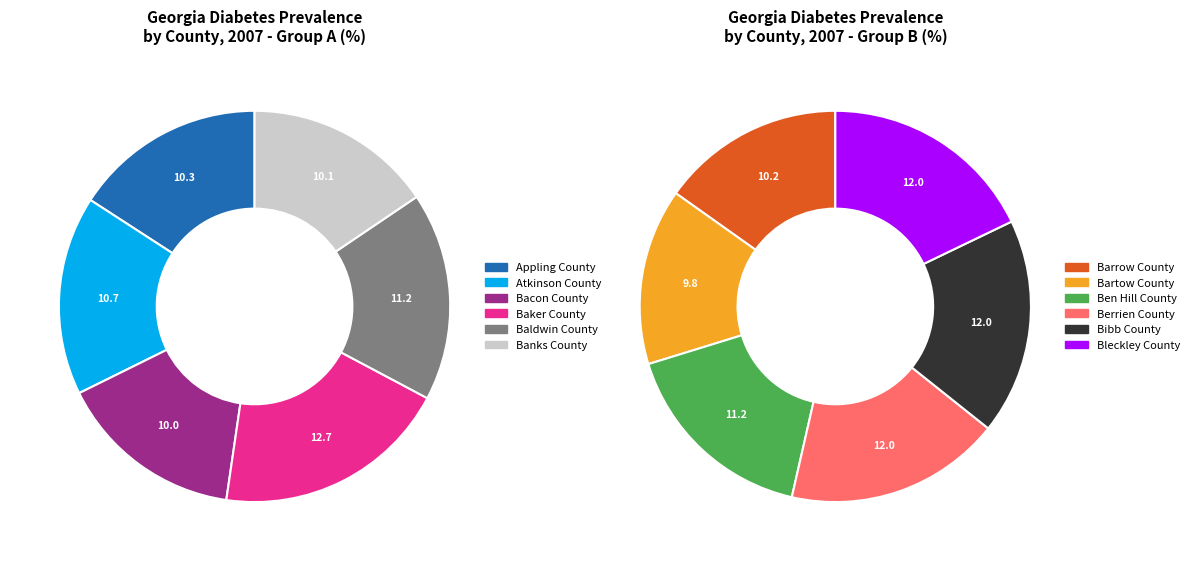

What is the ratio of the value at Bleckley County to the value at Bibb County?

1.0